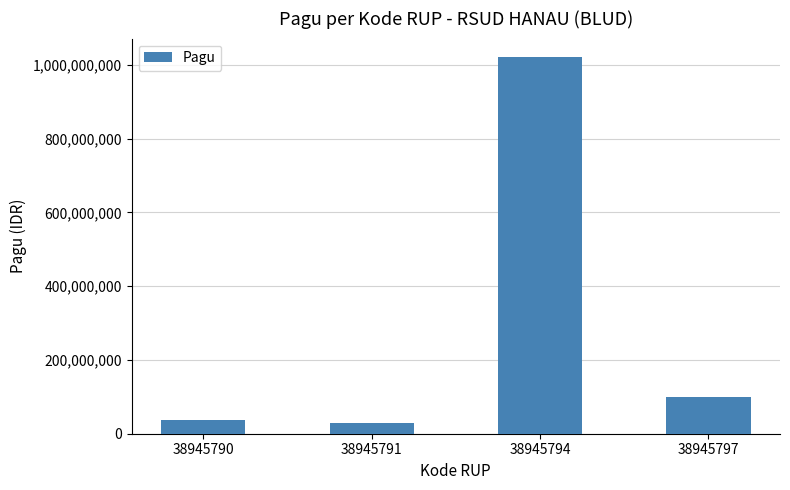

What is the change in value from 38945790 to 38945794?

+984000000